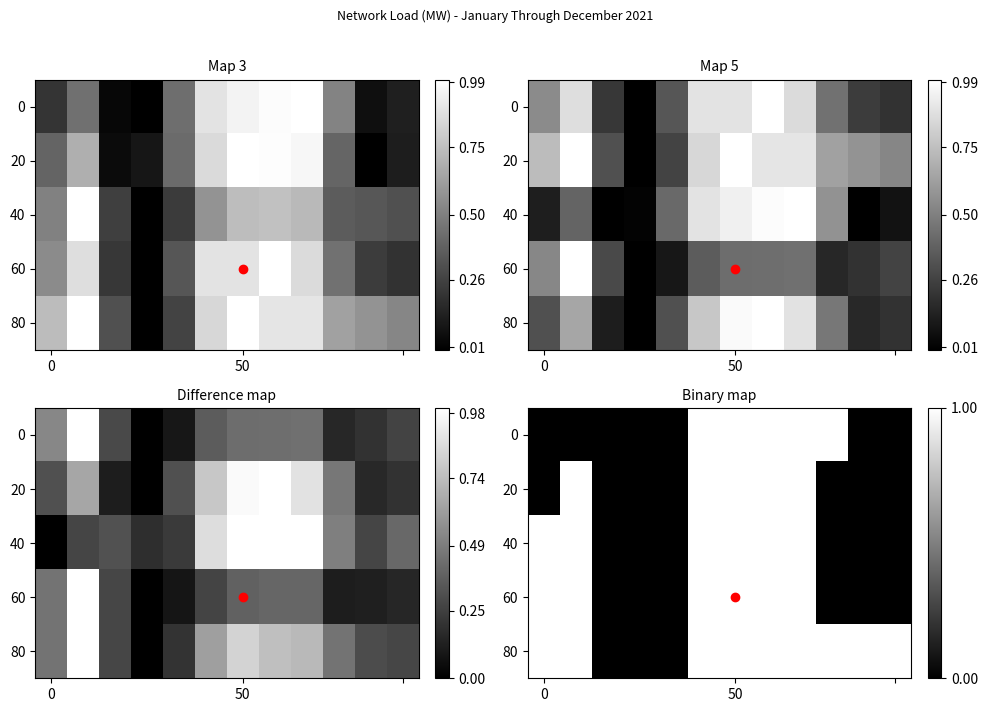

What is the sum of all 20 values?

5